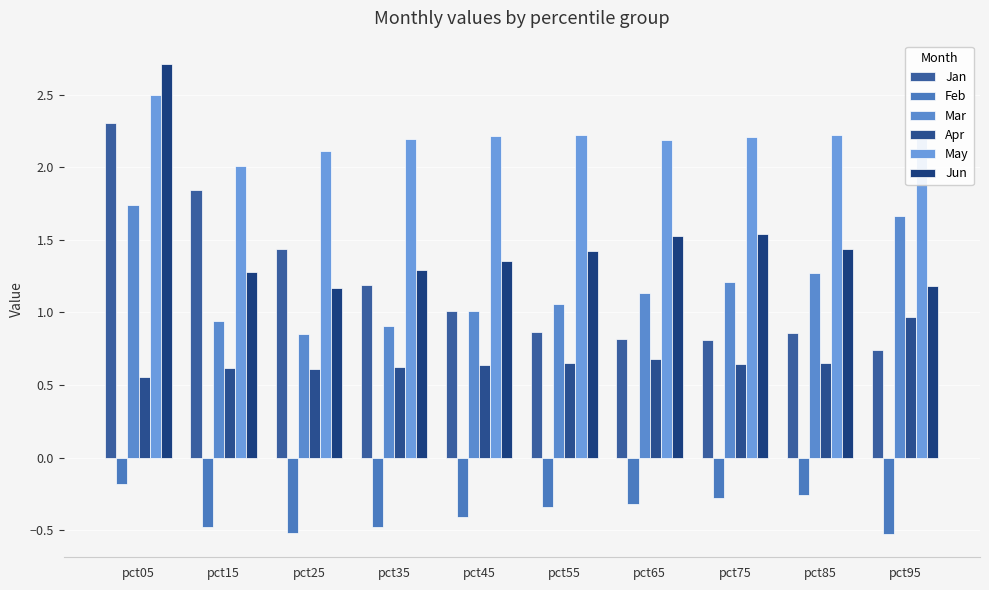

Between pct85 and pct95, which series saw the biggest shift?

Mar